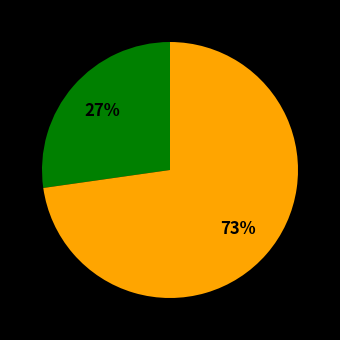

To the nearest percent, what is the difference between the largest and smallest slice percentages?

46%